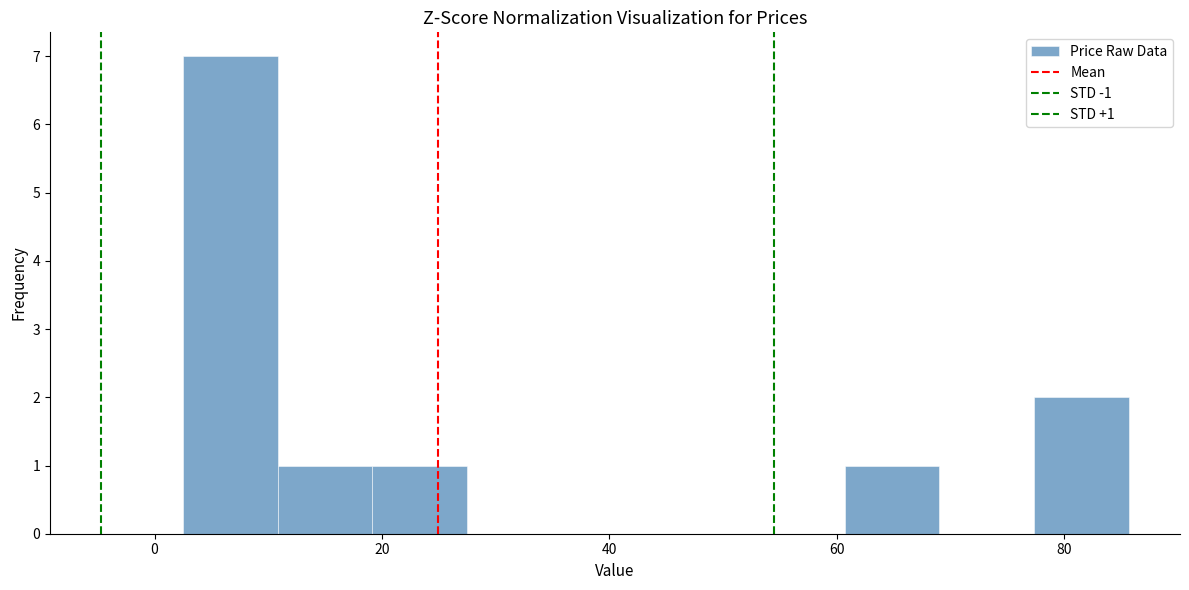

Over which range of the x-axis is the bar tallest?

2 to 10